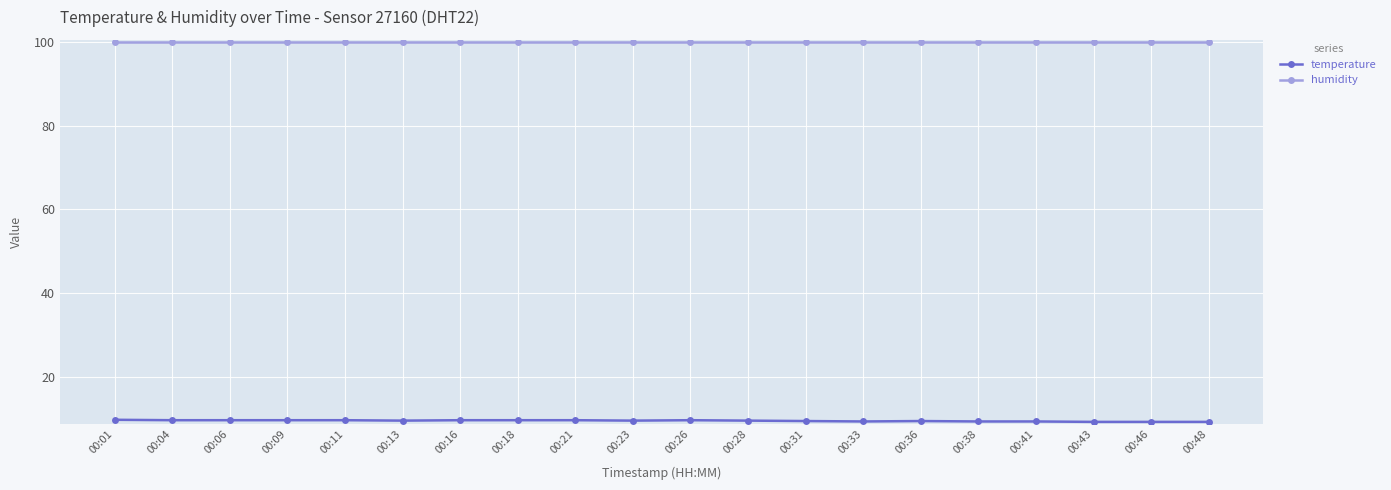

What is the greatest value displayed?

99.9